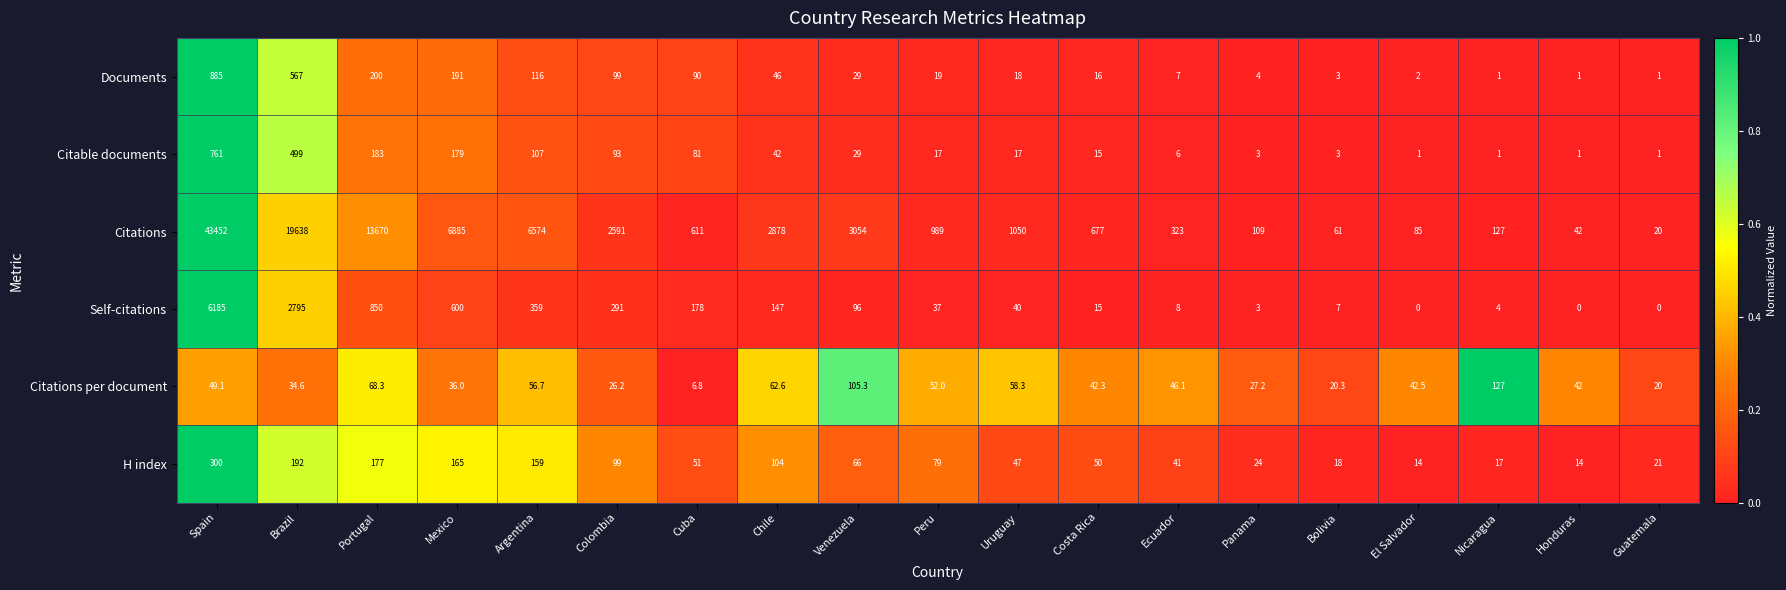

What is the difference between the Citations per document values at Nicaragua and Uruguay?

68.7